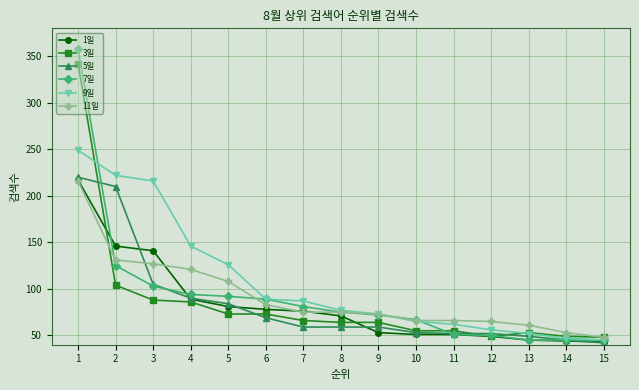

Count the number of categories in the chart.

15